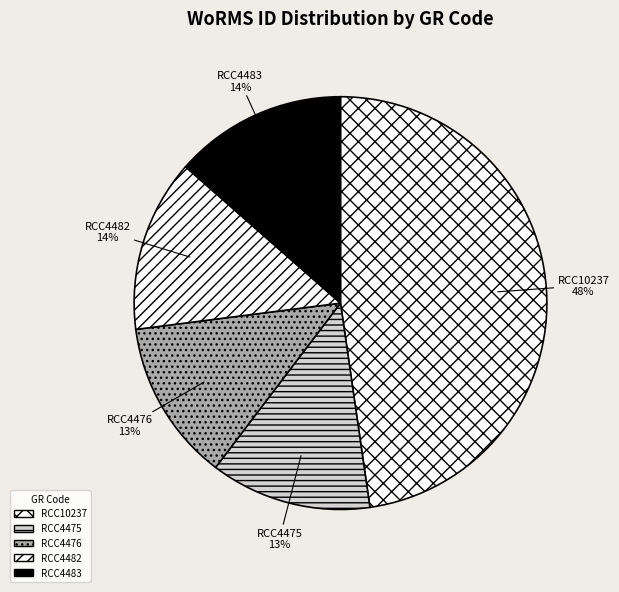

How many segments does this pie chart have?

5